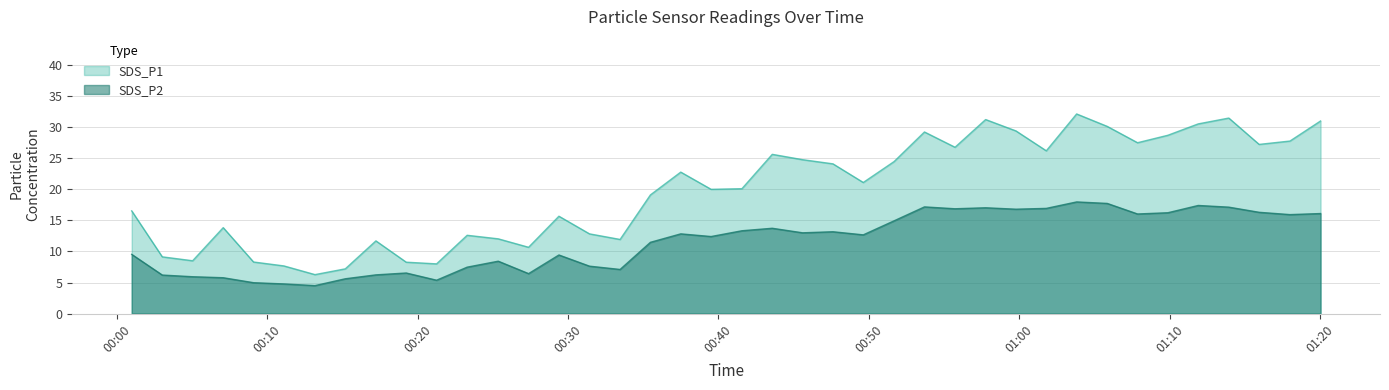

What is the difference between the maximum and minimum values in the SDS_P2 series?

13.5